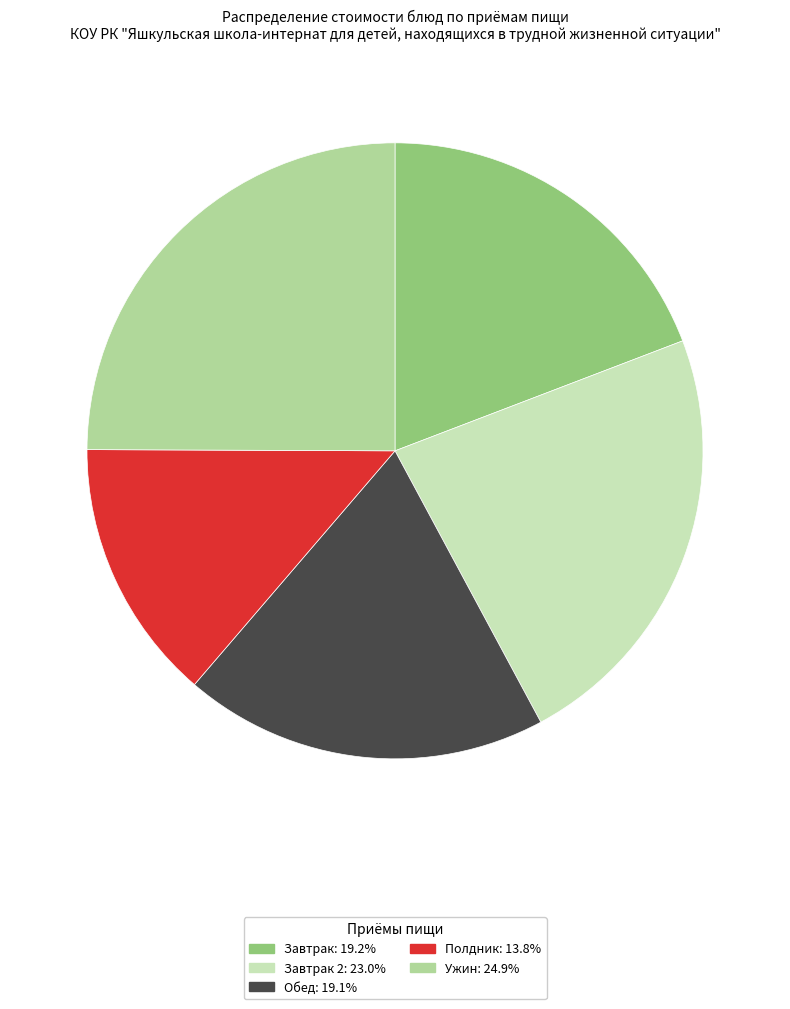

Does any single category account for the majority?

No